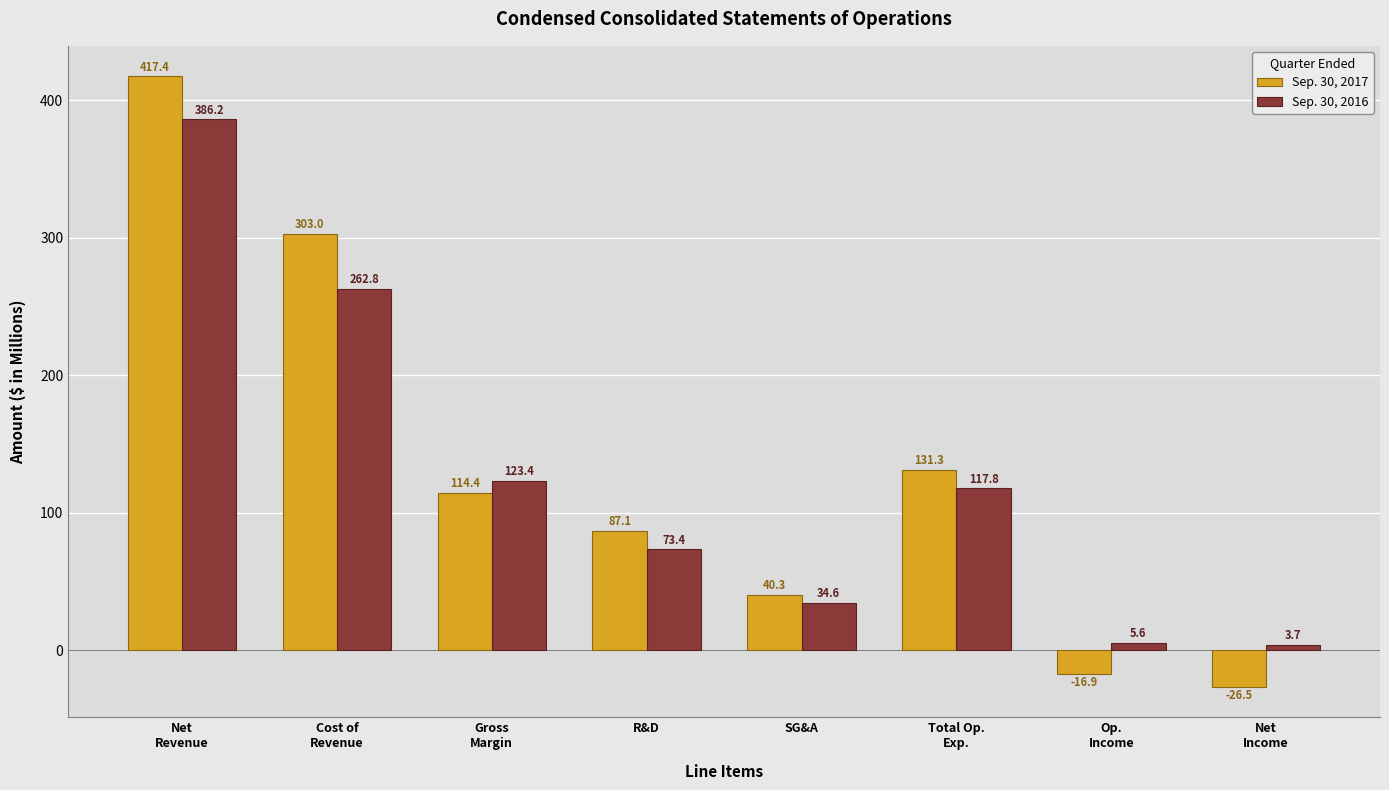

Which category has the highest value in the Sep. 30, 2017 series?

Net
Revenue